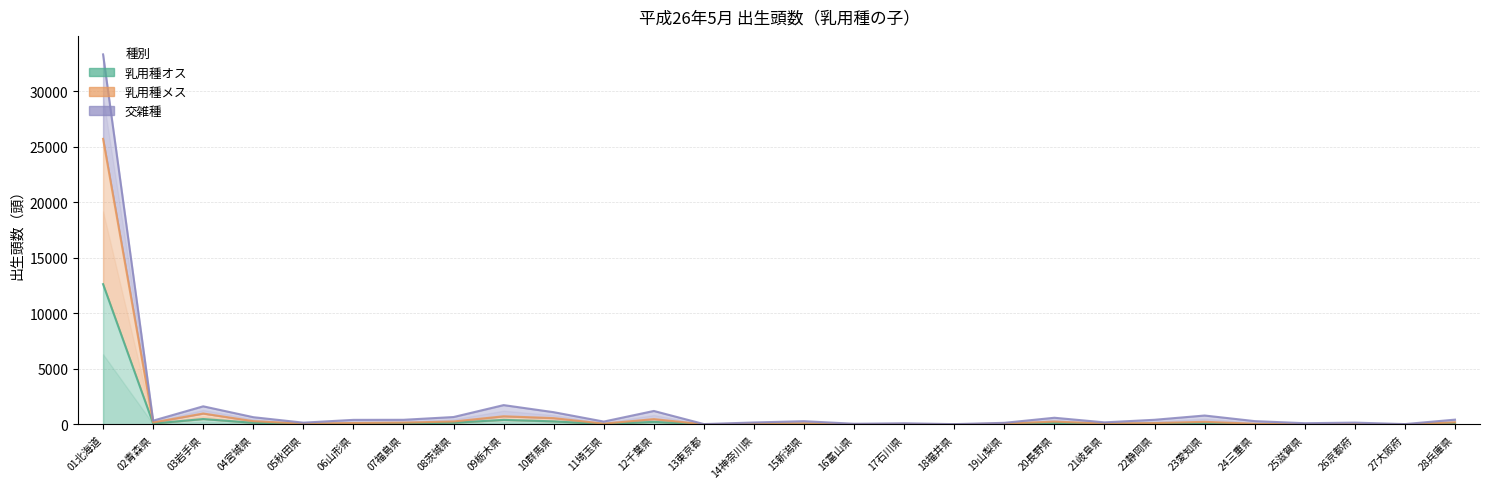

What is the value of the 交雑種 point at the 16th from the left?

64